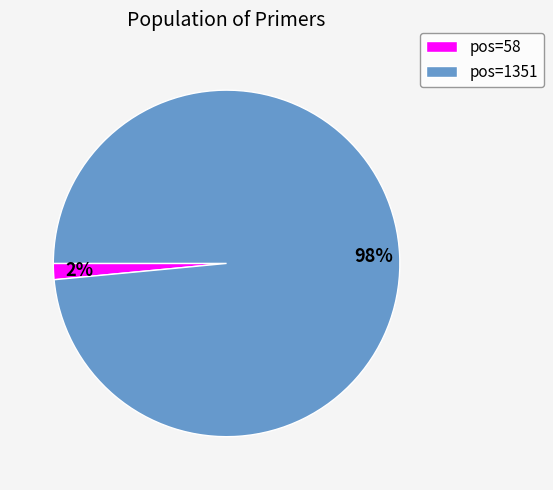

What percentage is the pos=58 slice, to the nearest percent?

2%